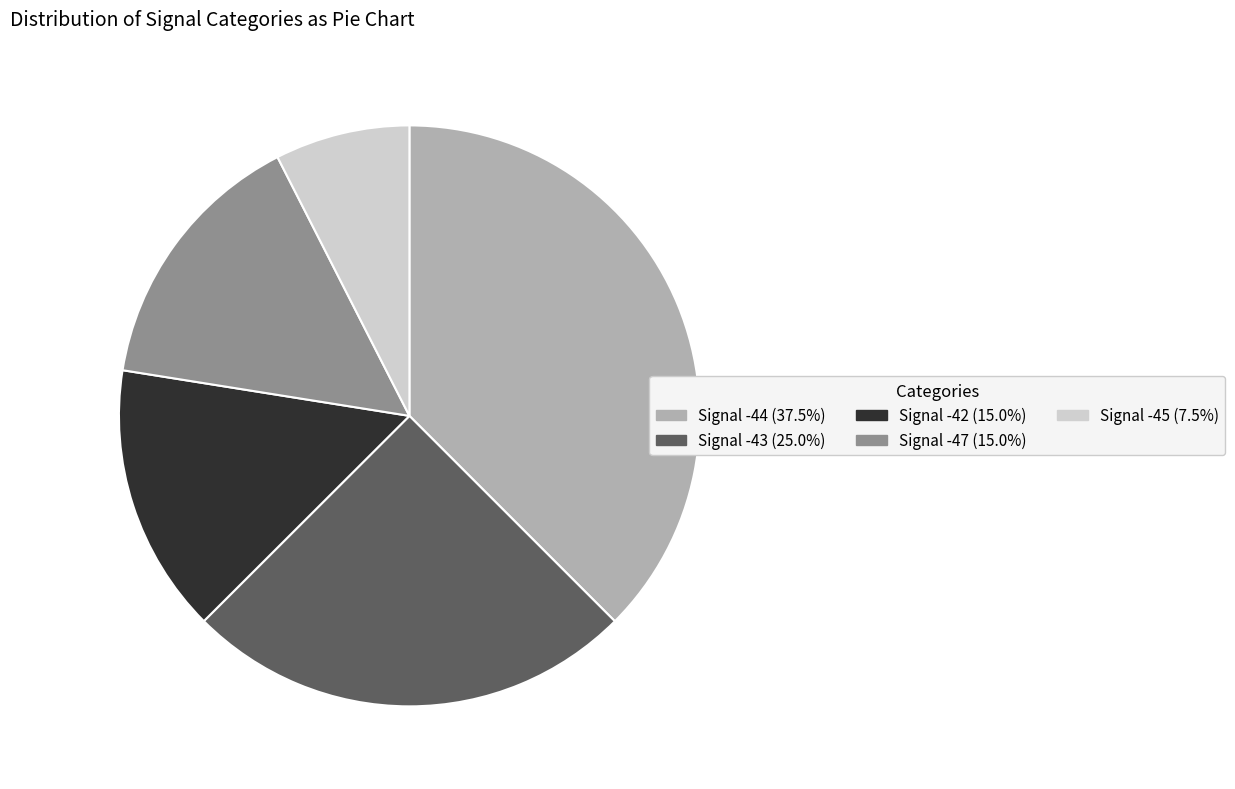

Combined, do Signal -47 (15.0%) and Signal -44 (37.5%) account for over 50%?

Yes